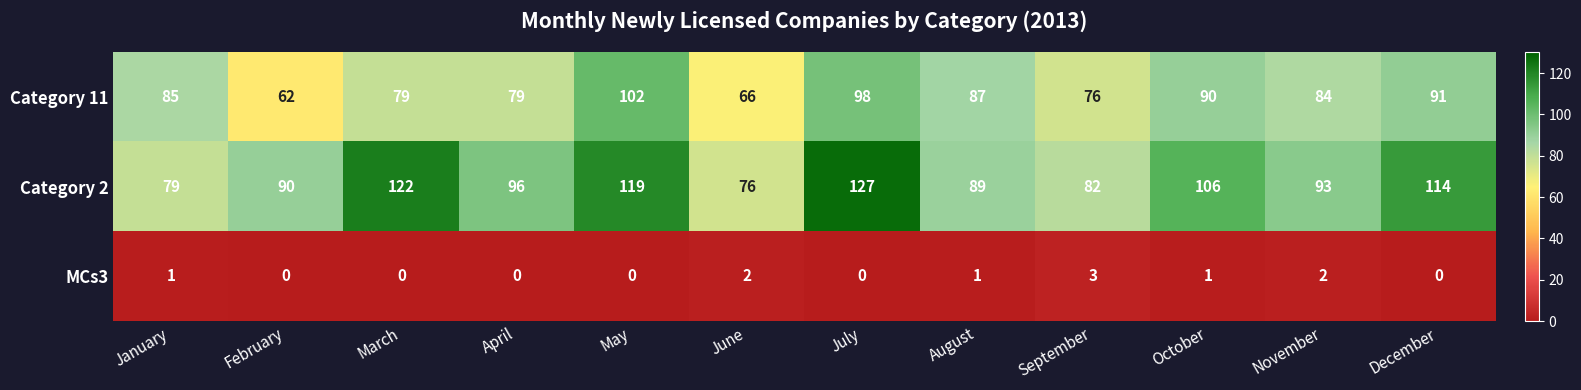

True or false: Category 11 has a value of 84 at November.

True